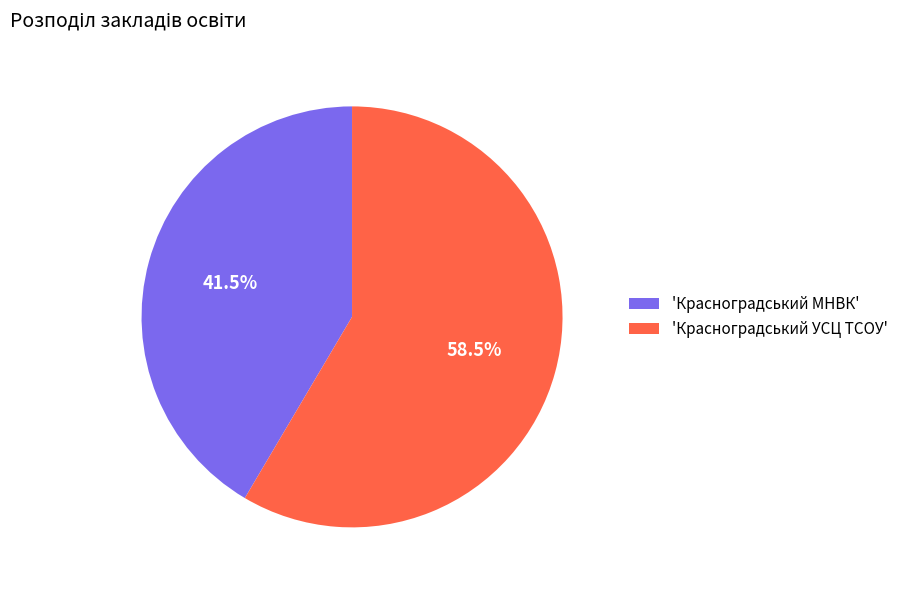

To the nearest percent, what is the average slice percentage?

50%